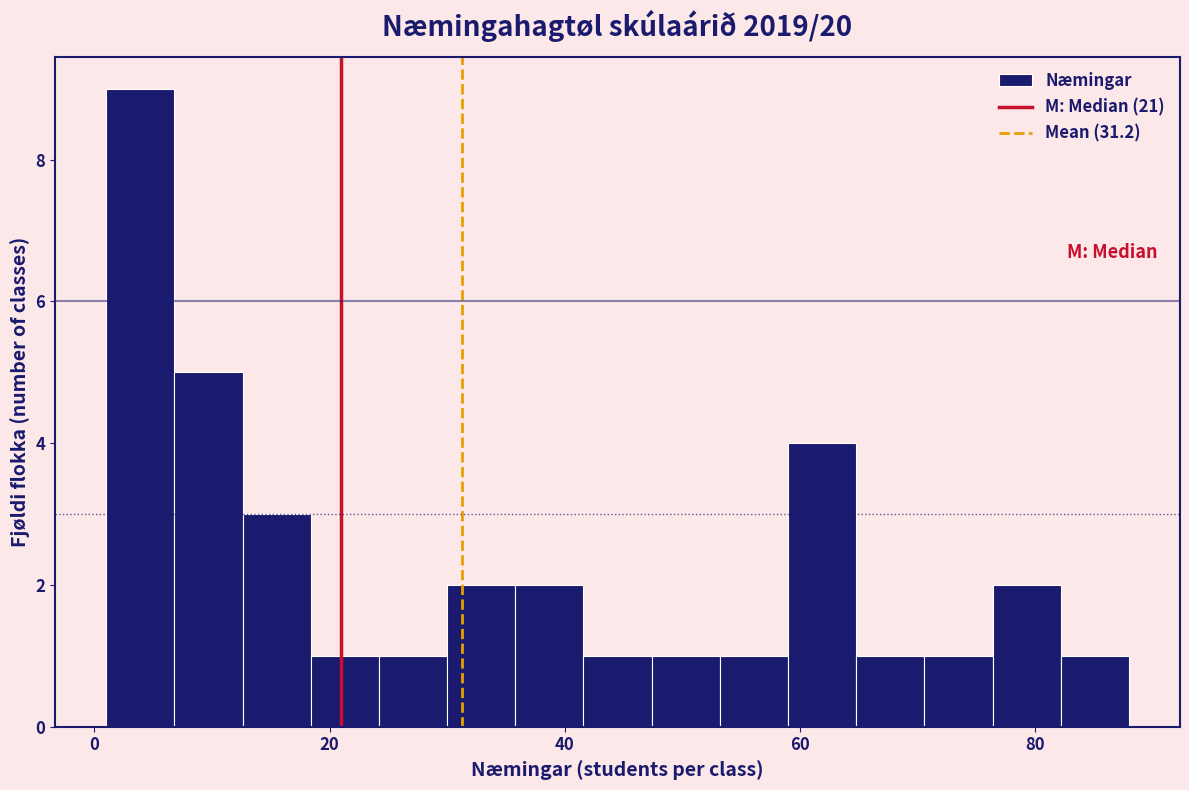

Around what value on the x-axis is the tallest bar? Give the approximate position of its centre, as read against the axis.

4